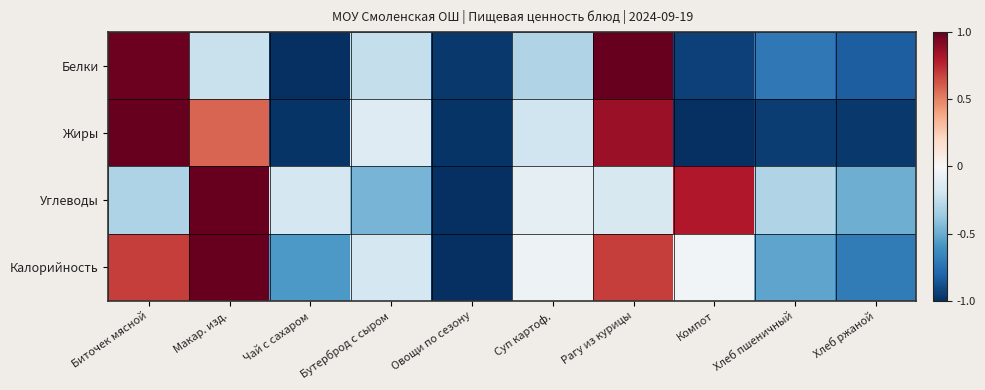

How many series are shown in this chart?

4